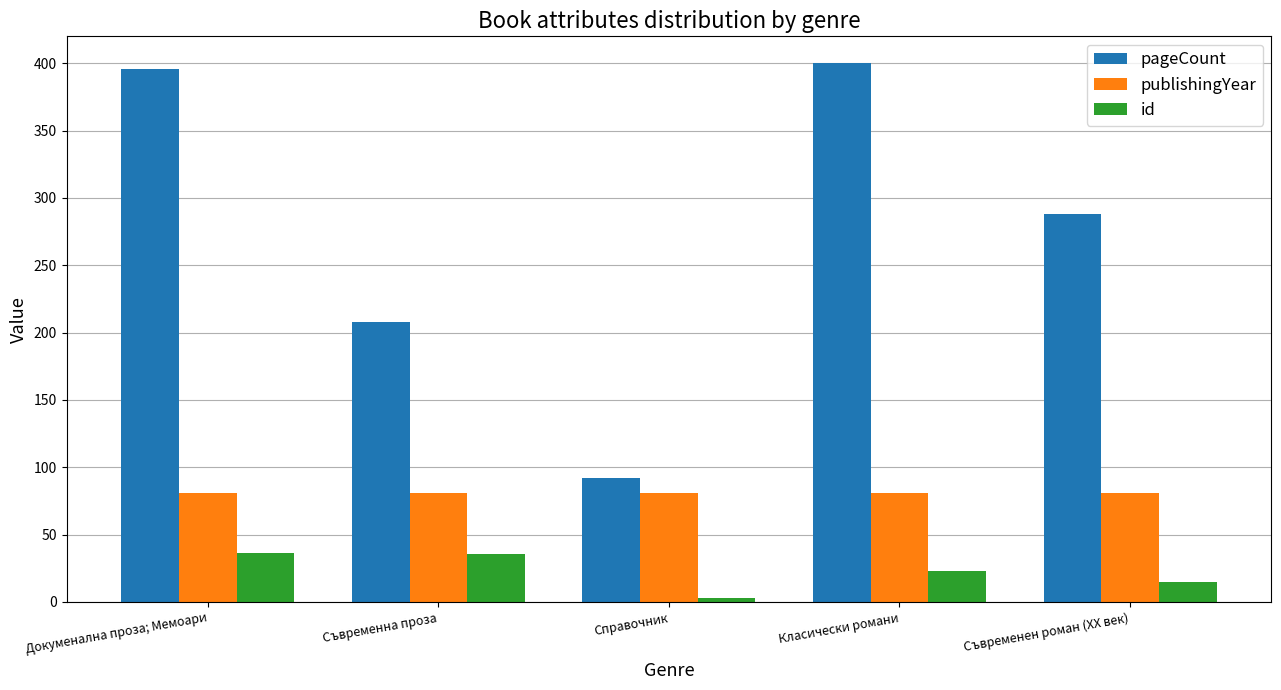

What is the sum of the id values at Справочник and Съвременна проза?

38.5